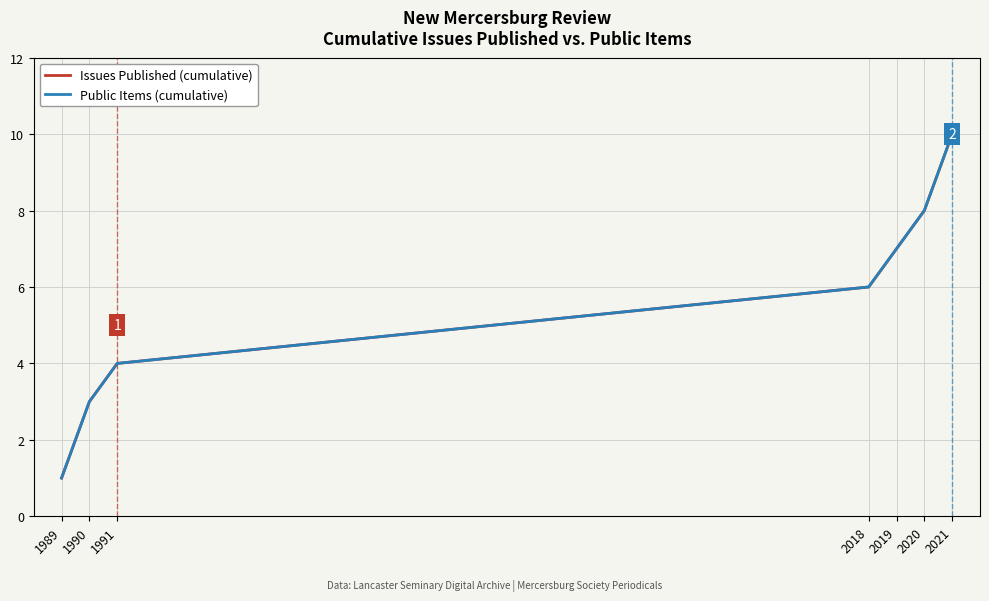

Which category has the highest value across all series?

2021